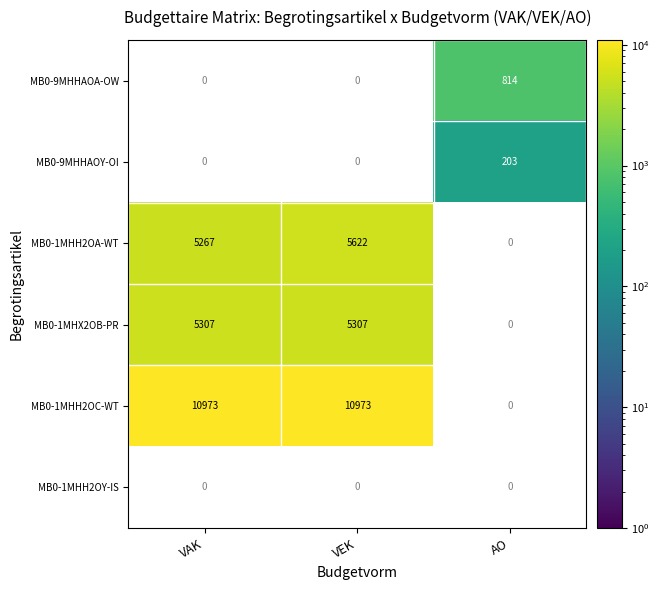

Is it true that MB0-9MHHAOA-OW equals 814 at AO?

True